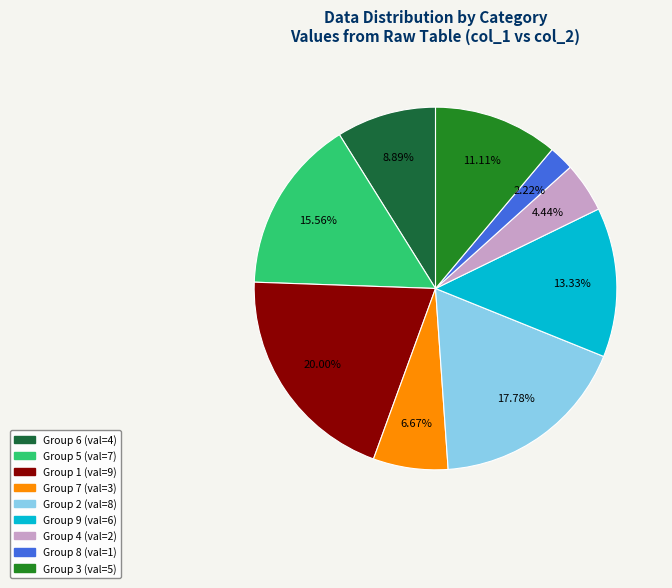

Count the number of slices in the pie.

9